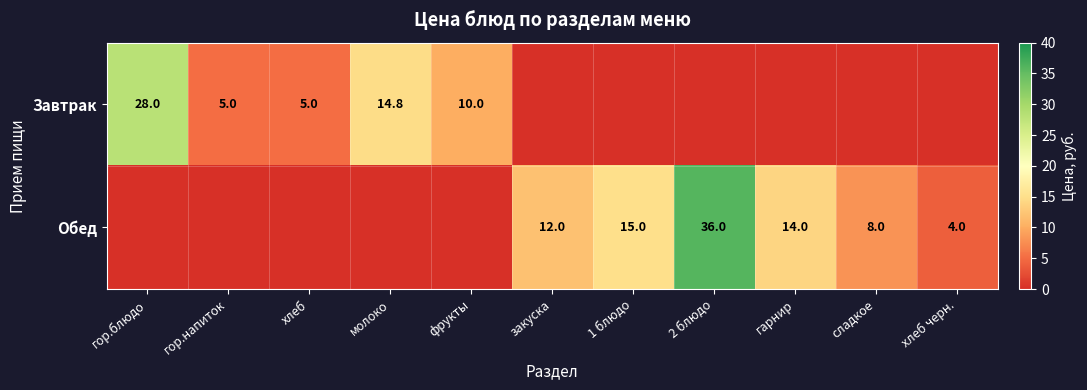

The value of Завтрак at гор.блюдо is 7.4. True or false?

False